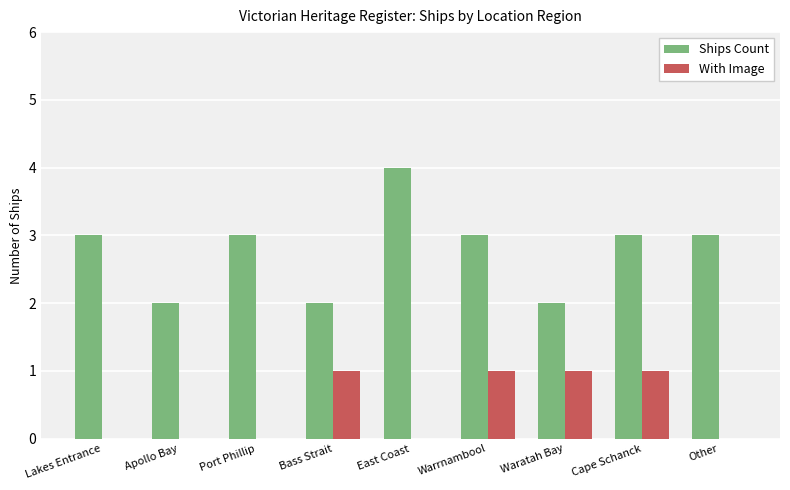

Is it true that Ships Count equals 3 at Lakes Entrance?

True